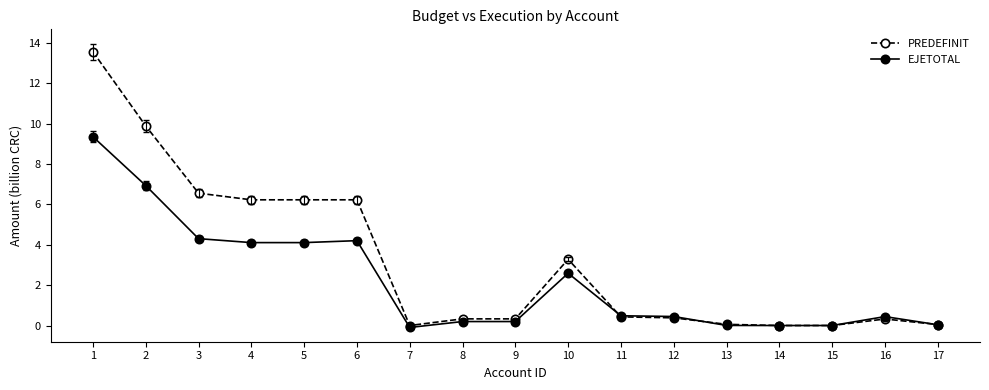

True or false: EJETOTAL has more than 1 points higher than both neighbors.

True